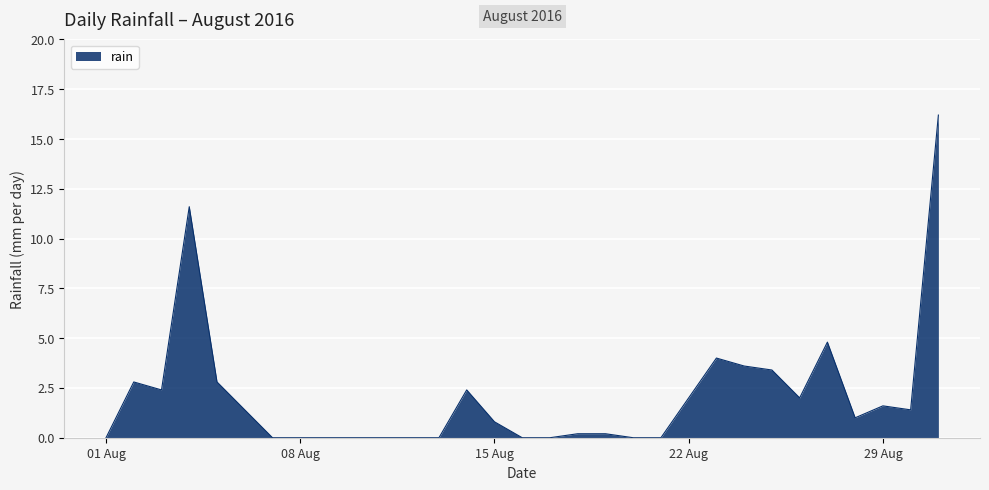

Does the chart display data point markers on the line(s)?

No